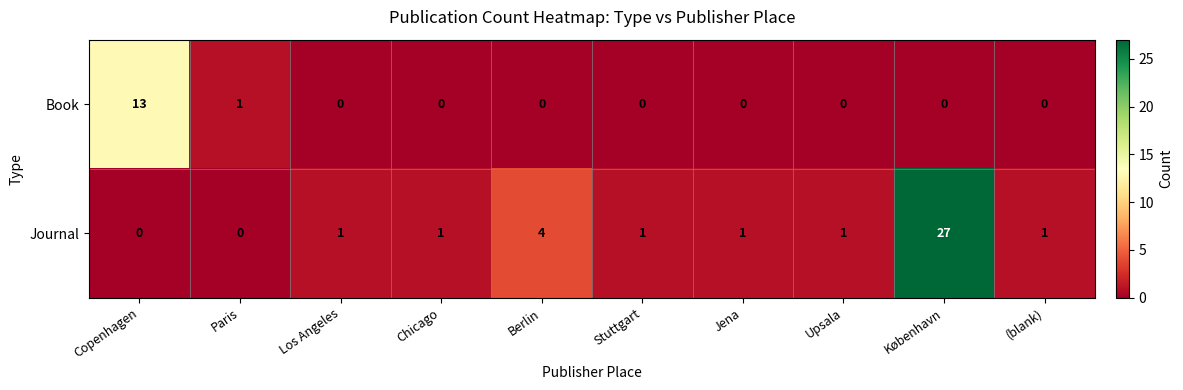

What is the average value of the Journal series?

4